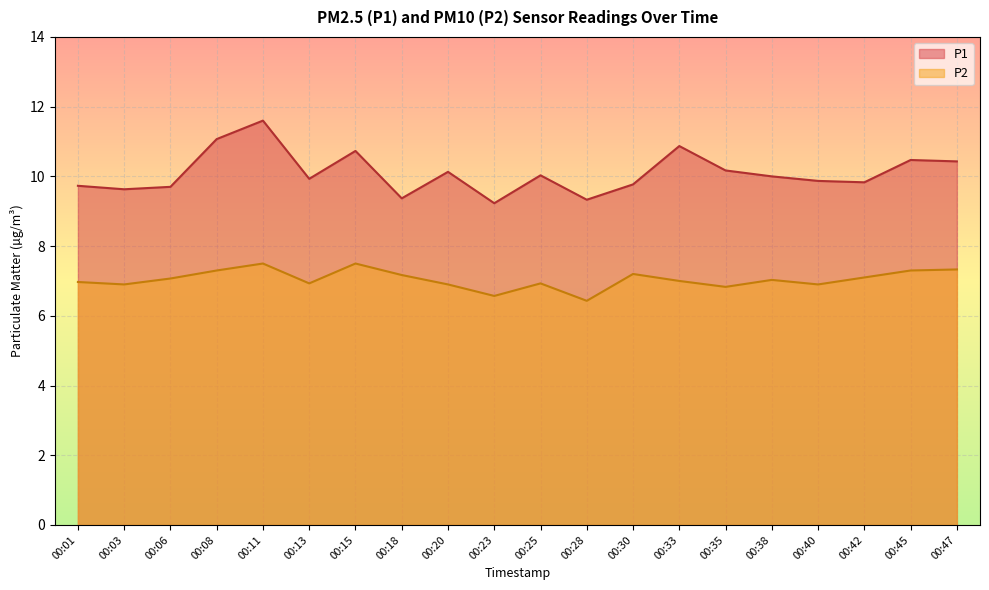

What is the value of the P1 point at the 7th from the left?

10.7